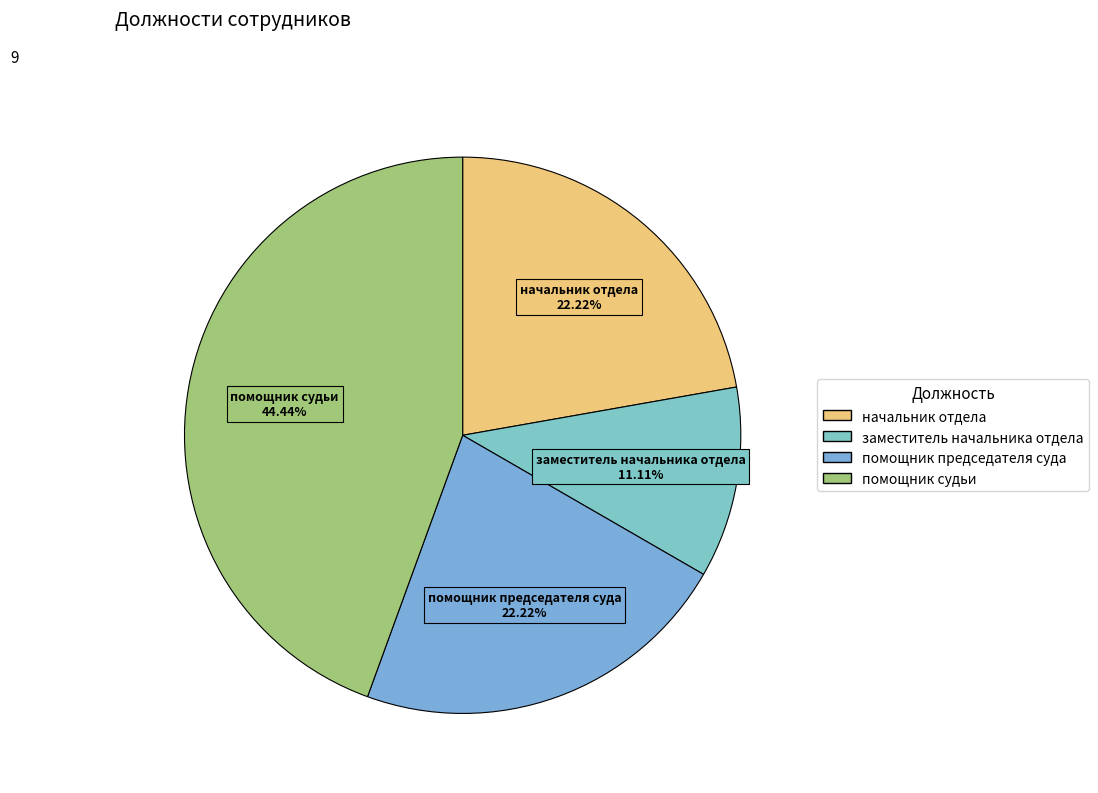

Is there any slice that represents more than half of the pie?

No